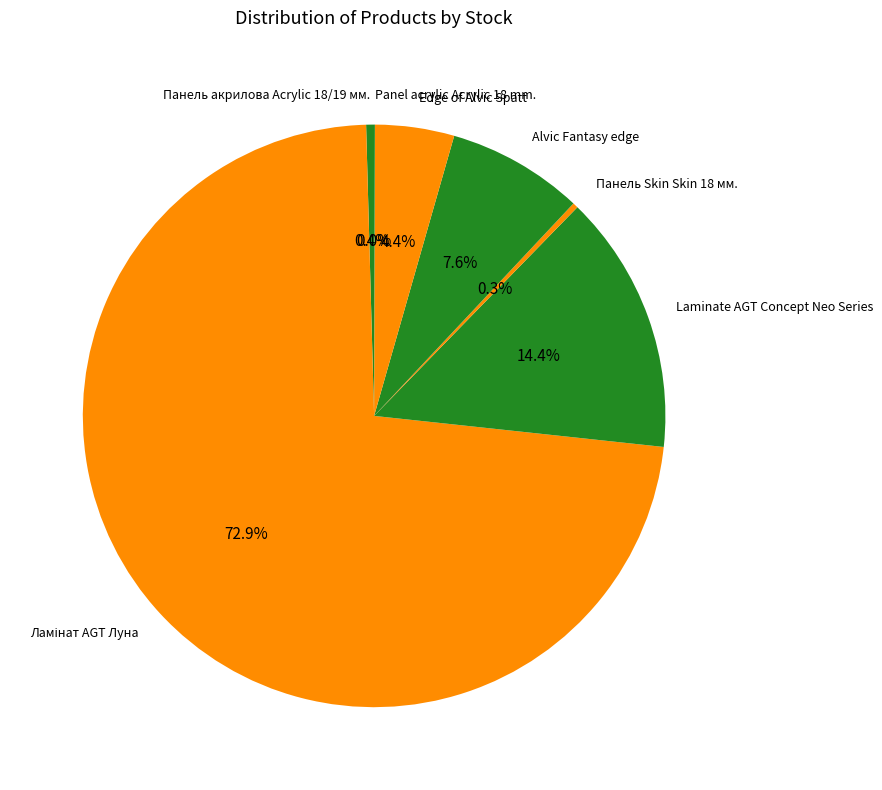

What is the total percentage of Панель Skin Skin 18 мм. and Панель акрилова Acrylic 18/19 мм.?

0.7%